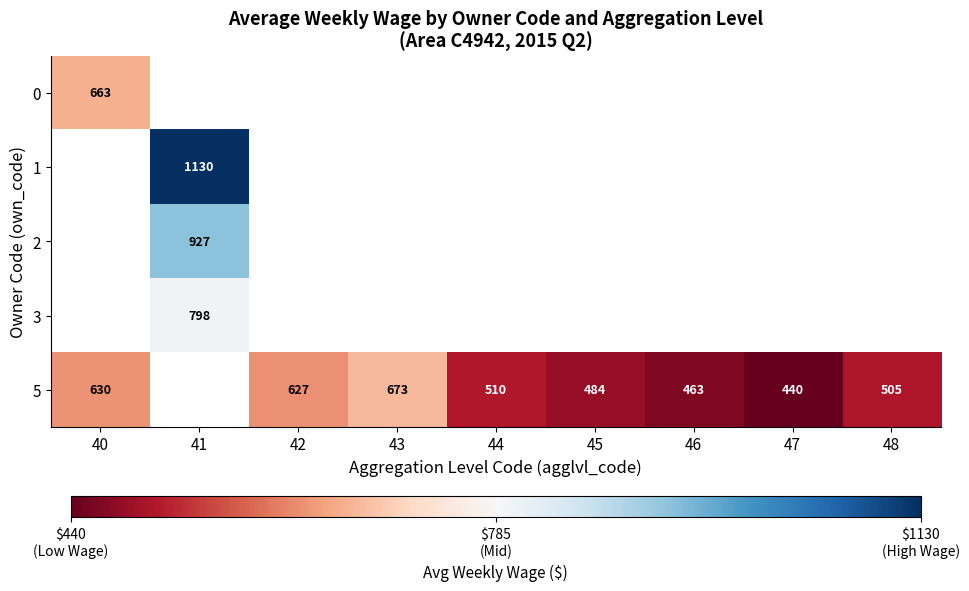

The value of 5 at 47 is 440. True or false?

True